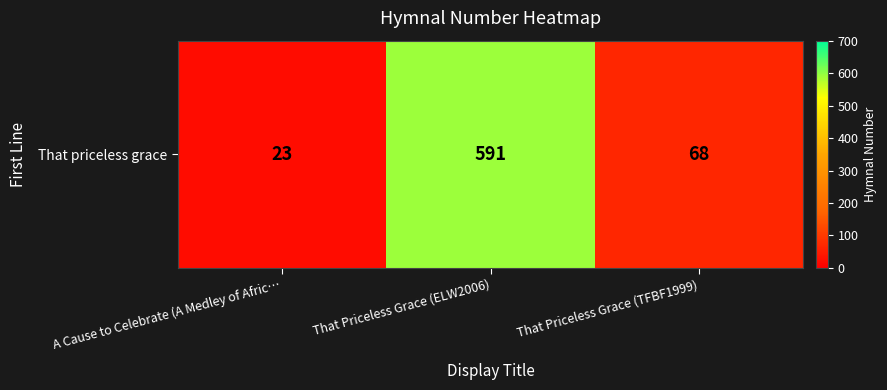

What is the change in value from A Cause to Celebrate (A Medley of Afric… to That Priceless Grace (ELW2006)?

+568